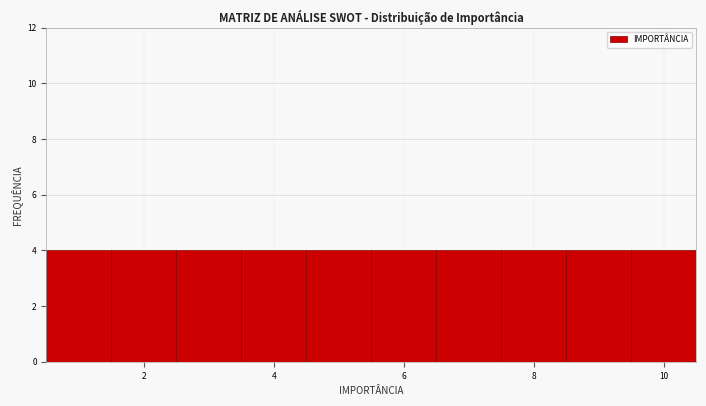

Reading left to right, list every bar in this chart as the range it spans on the x-axis followed by its height. Neither the bar edges nor the heights are printed on the chart, so give them approximately, as read against the axes.

0.5 to 1.5: 4
1.5 to 2.5: 4
2.5 to 3.5: 4
3.5 to 4.5: 4
4.5 to 5.5: 4
5.5 to 6.5: 4
6.5 to 7.5: 4
7.5 to 8.5: 4
8.5 to 9.5: 4
9.5 to 10.5: 4